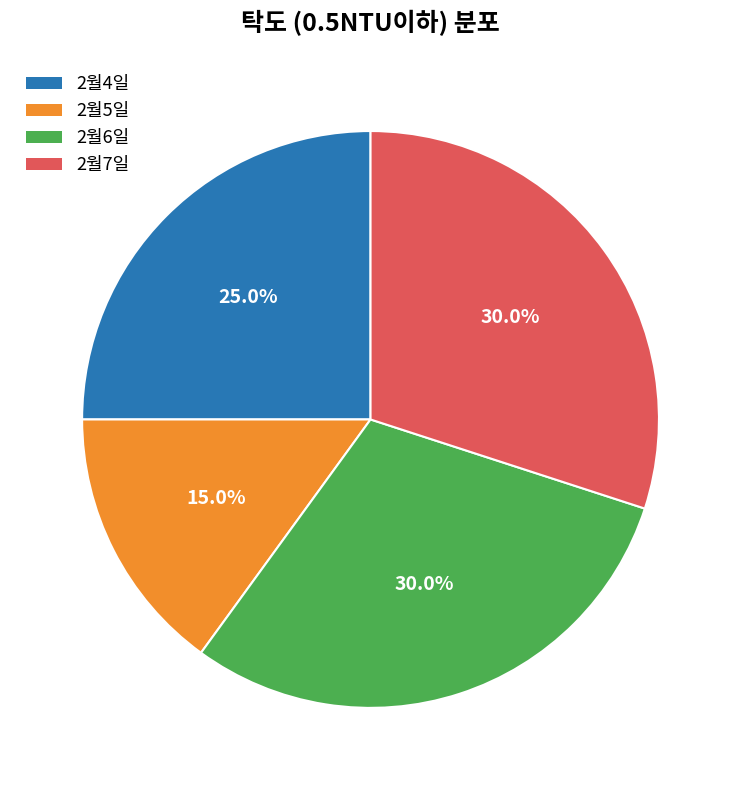

Which slice is the smallest?

2월5일